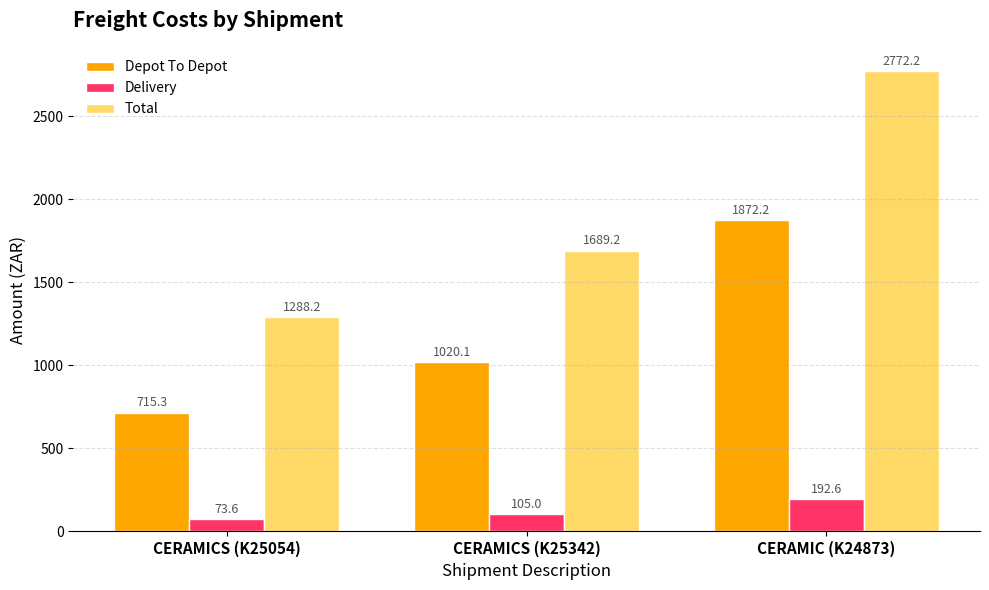

Between CERAMICS (K25054) and CERAMIC (K24873), which series saw the biggest shift?

Total